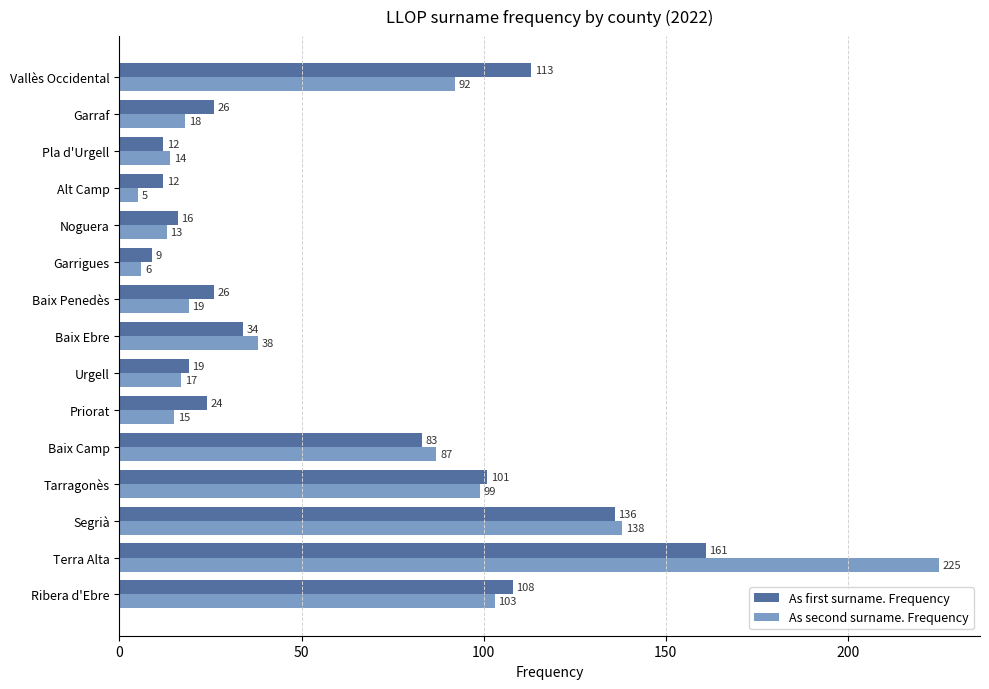

What is the difference between the maximum and minimum values in the As second surname. Frequency series?

220